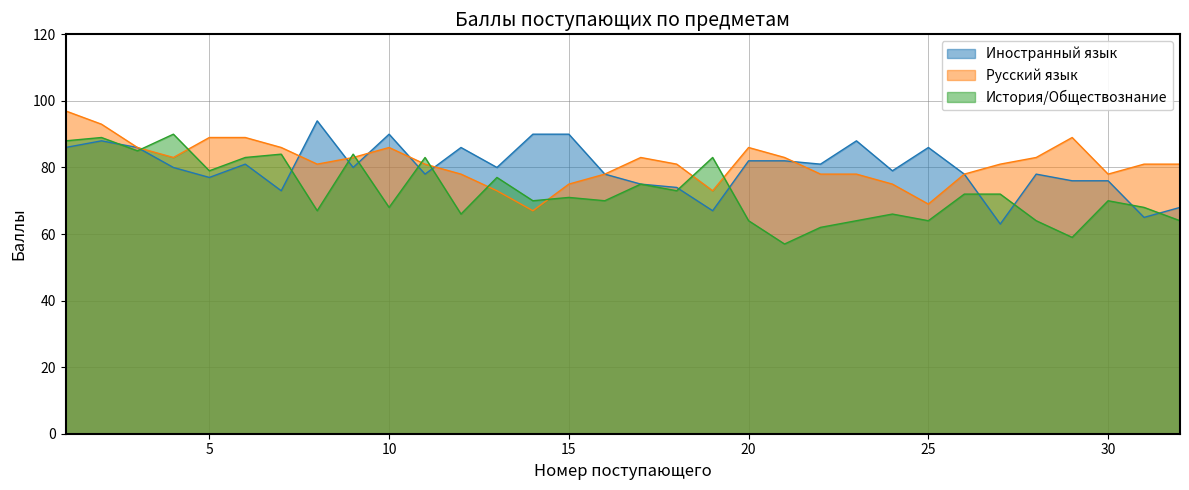

Does the chart display data point markers on the line(s)?

No